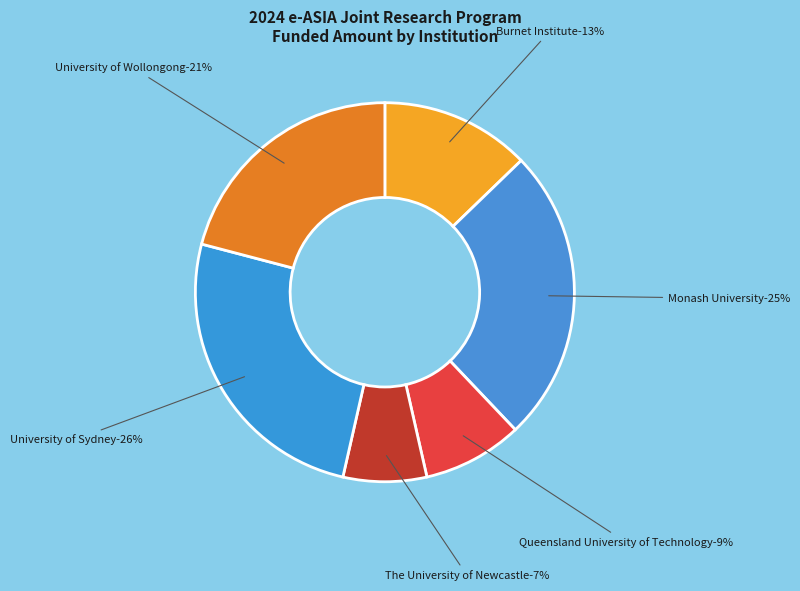

Approximately how many times larger is the value at Burnet Institute compared to University of Sydney?

0.5